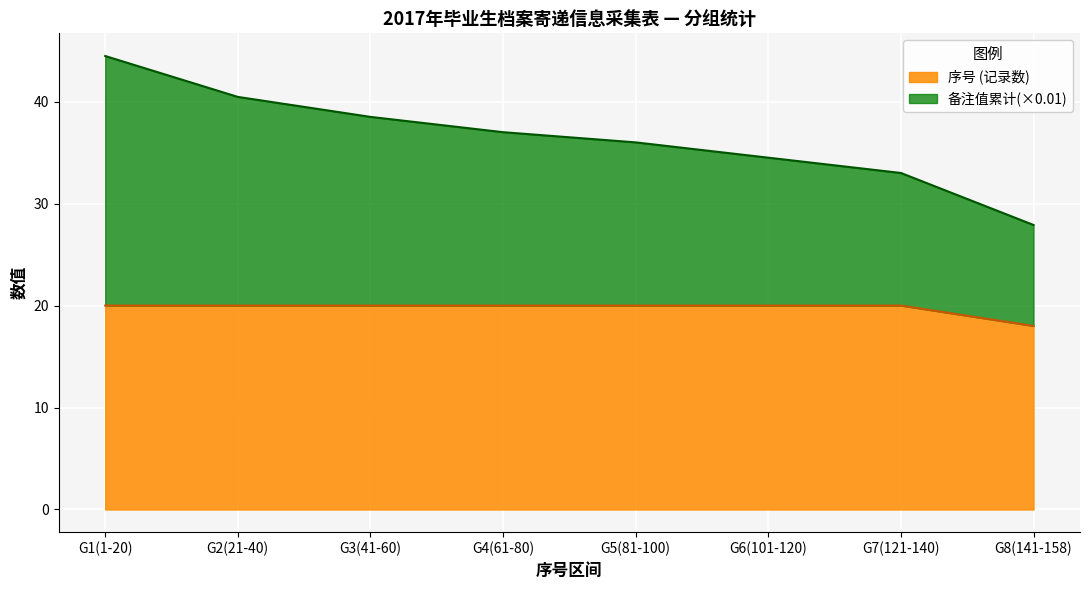

True or false: 序号 (记录数) has a value of 20.0 at G1(1-20).

True